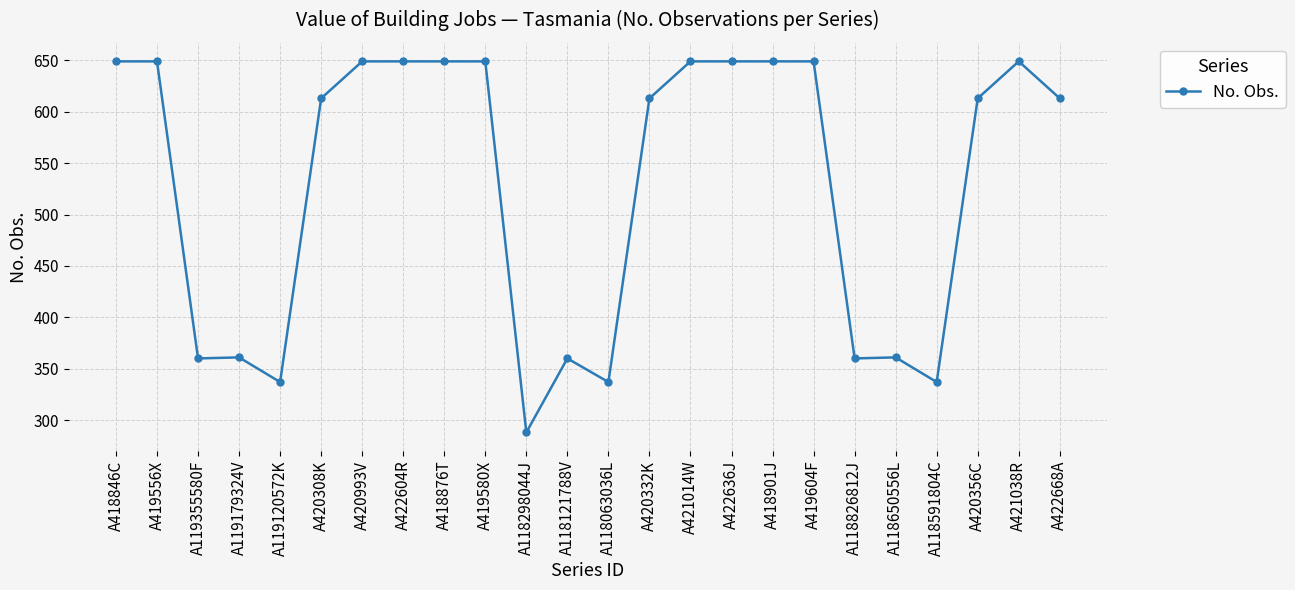

How many lines are shown in the chart?

1